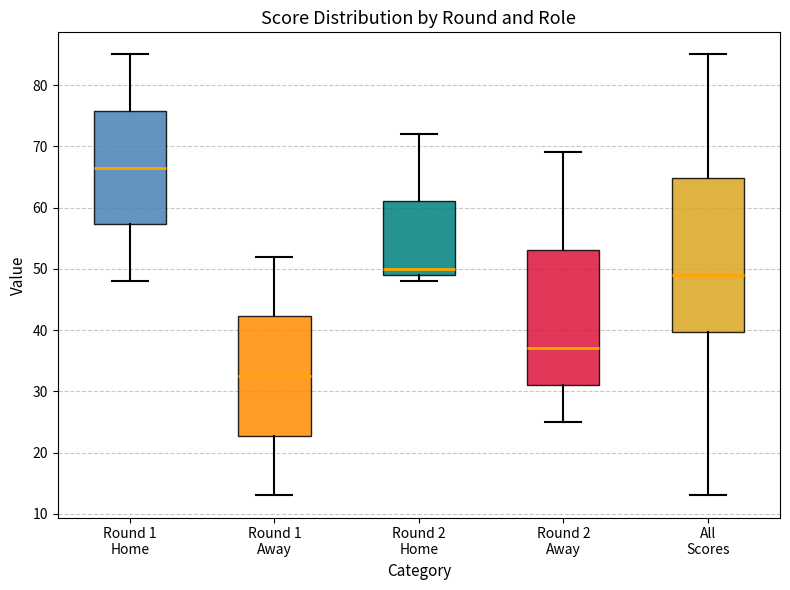

Reading left to right, read every box against the y-axis: the position of its median line, the range the box covers, and the ends of its whiskers. The values are not printed on the chart, so give them approximately, as read against the axis.

Round 1 Home: median 67, box 57 to 76, whiskers 48 to 85
Round 1 Away: median 33, box 23 to 42, whiskers 13 to 52
Round 2 Home: median 50, box 49 to 61, whiskers 48 to 72
Round 2 Away: median 37, box 31 to 53, whiskers 25 to 69
All Scores: median 49, box 40 to 65, whiskers 13 to 85